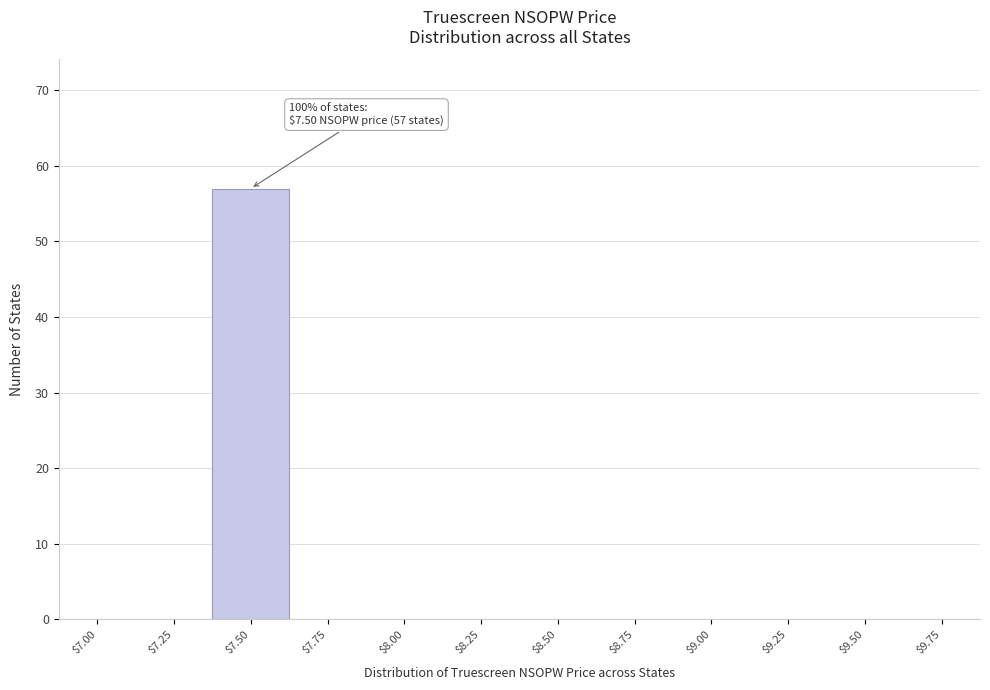

What is the maximum value shown in the chart?

57